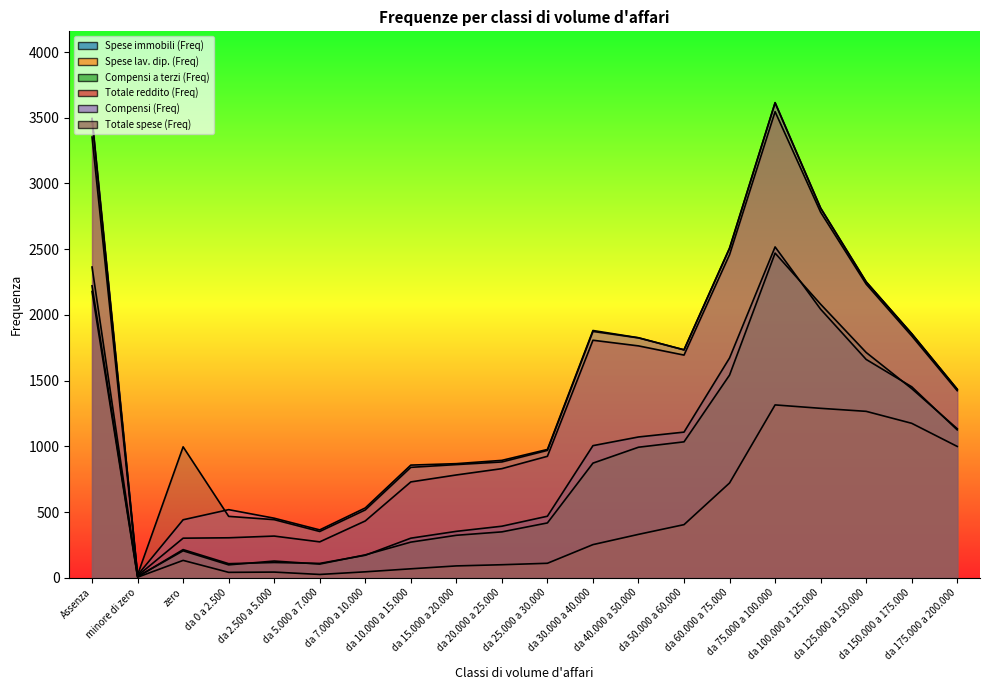

How many lines are shown in the chart?

6